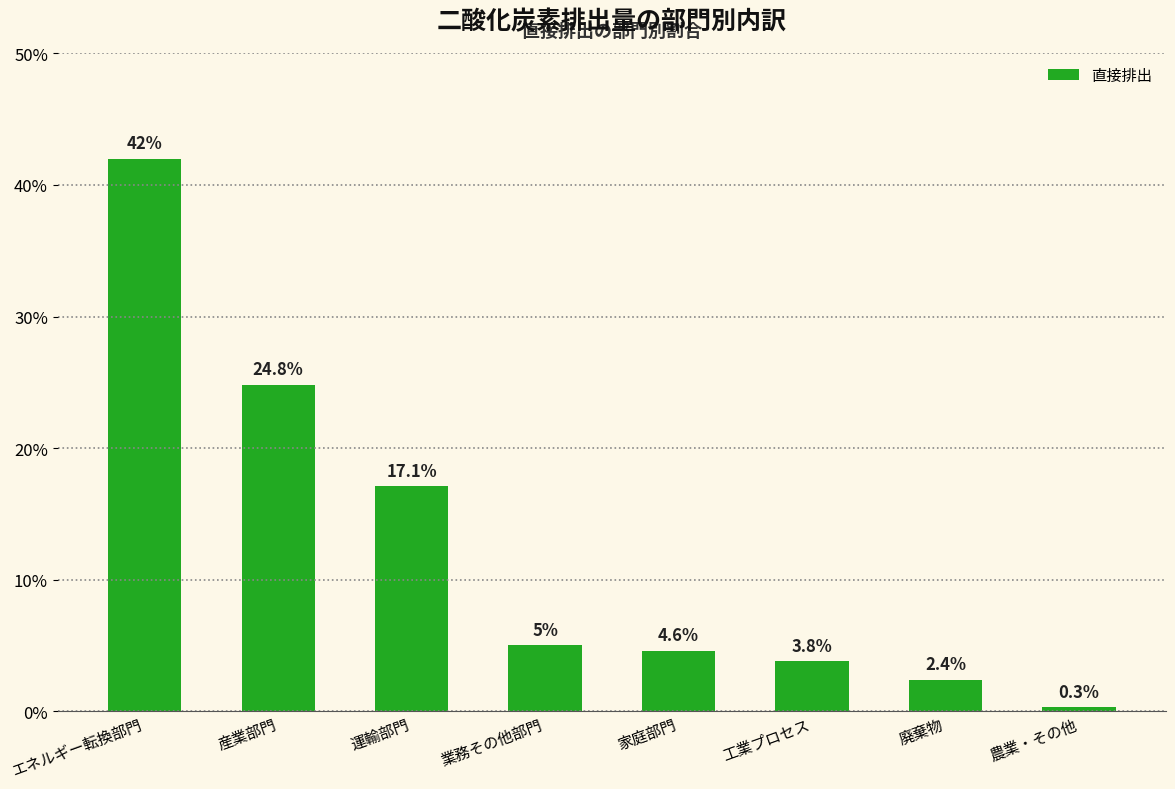

What is the smallest value displayed?

0.3